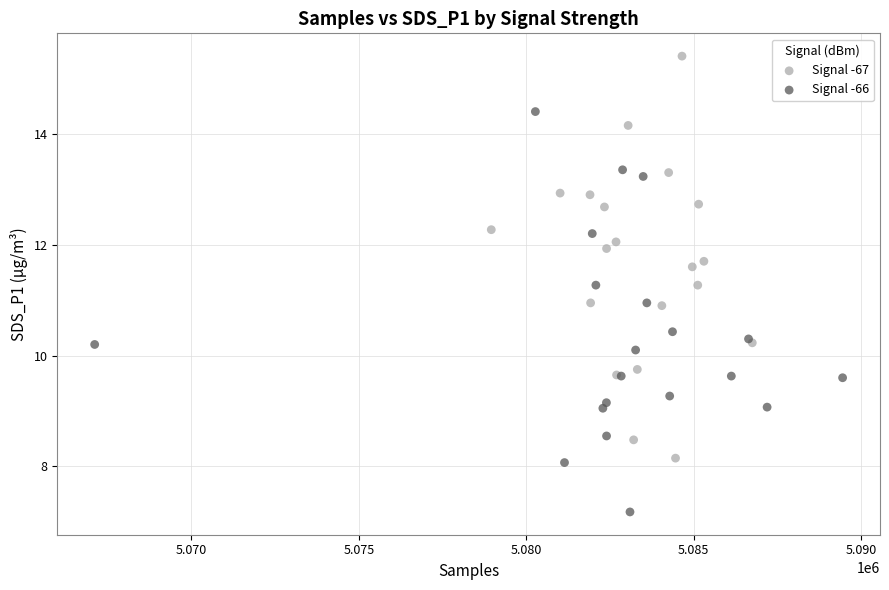

Which series reaches the minimum Y coordinate?

Signal -66